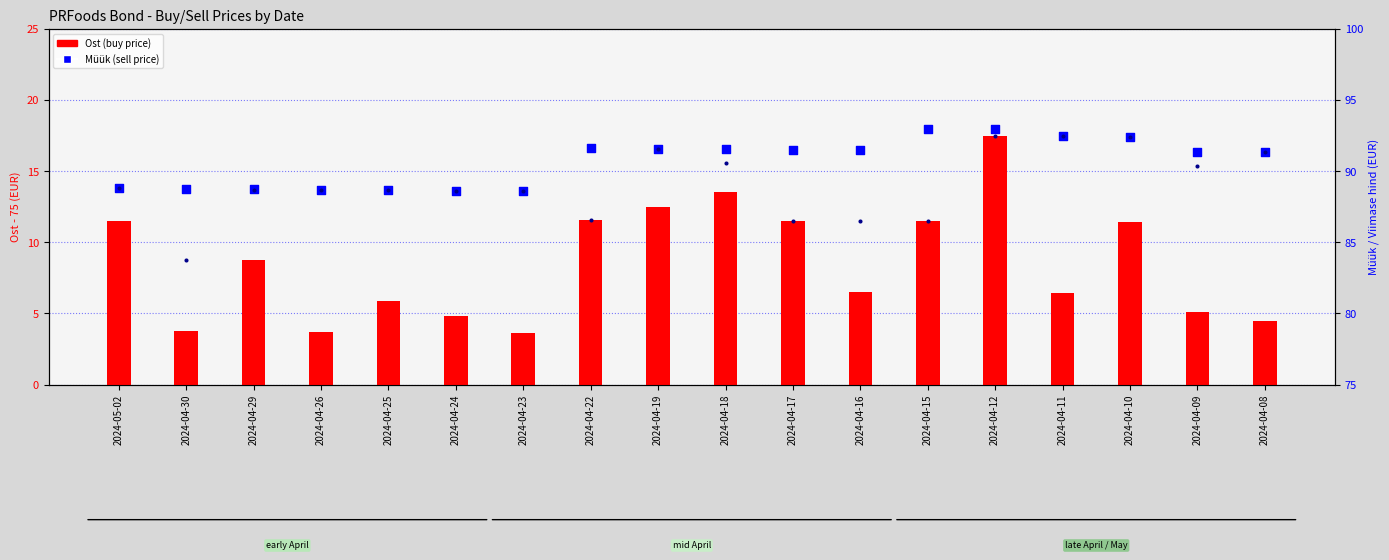

Which series has the largest total across all categories?

Müük